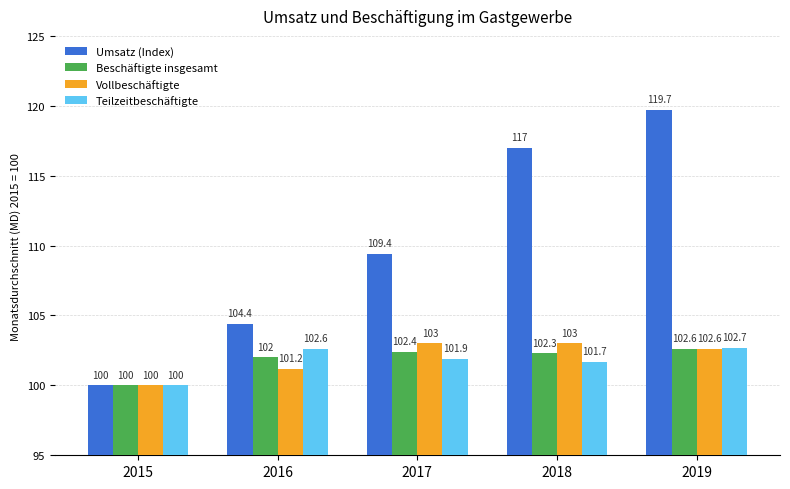

List the labels in order of Beschäftigte insgesamt value, smallest first.

2015, 2016, 2018, 2017, 2019